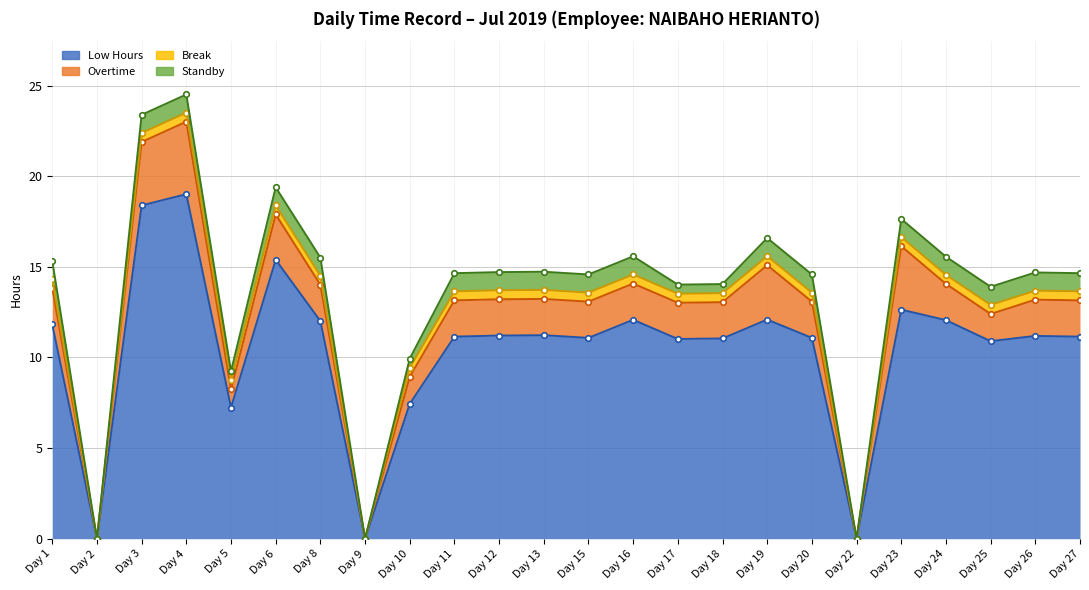

Which category has the lowest value in the Overtime series?

2